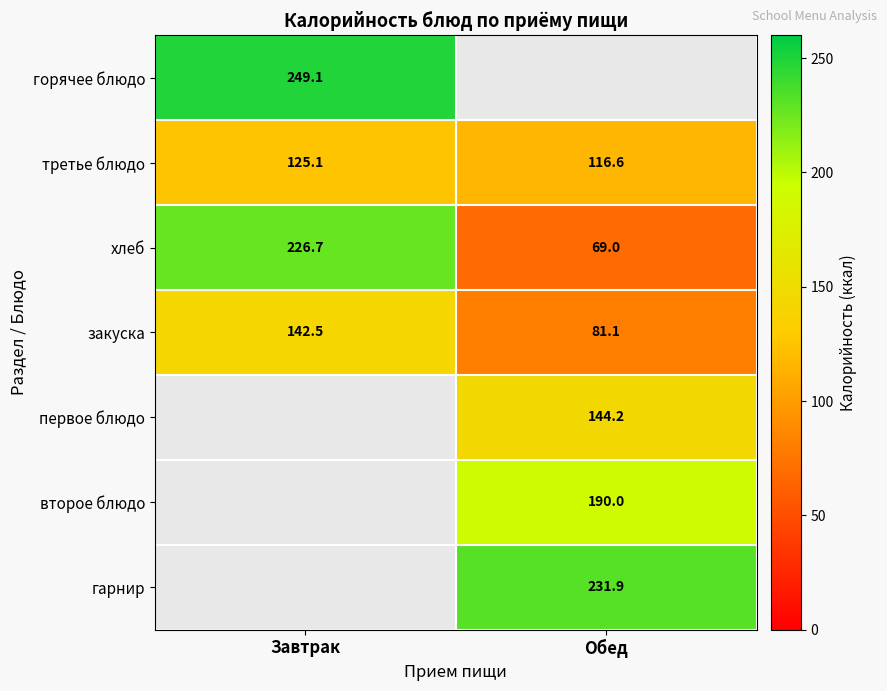

At which label does третье блюдо reach its minimum?

Обед